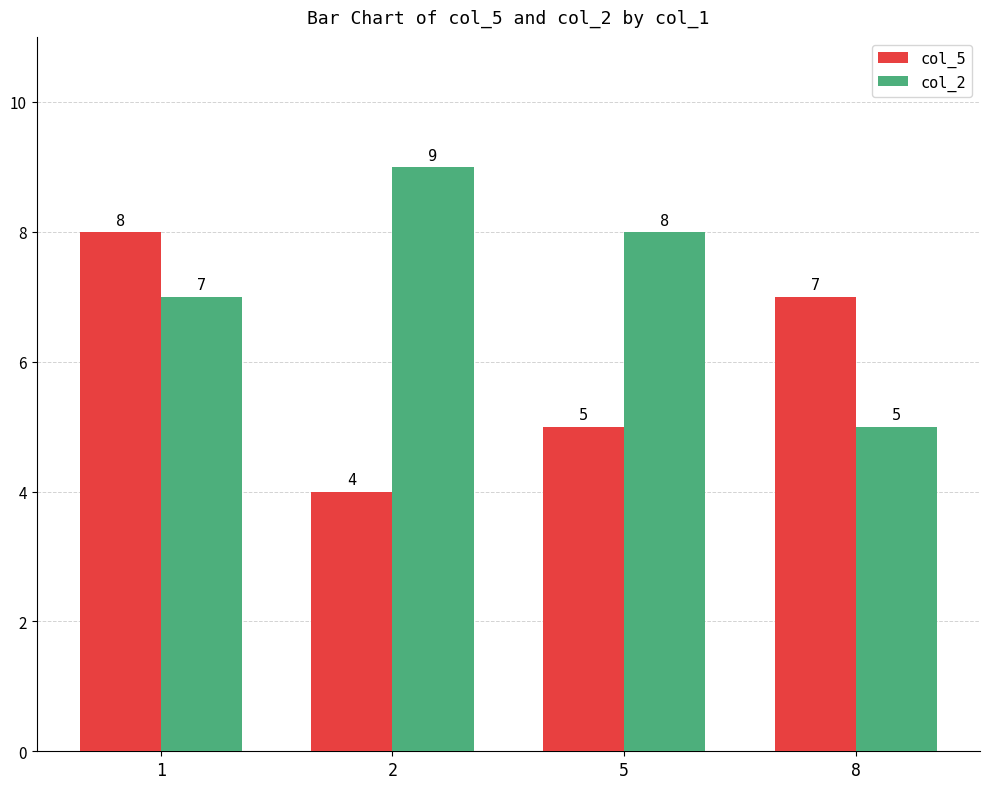

Is the value of col_2 at 2 greater than the value of col_5 at 2?

Yes